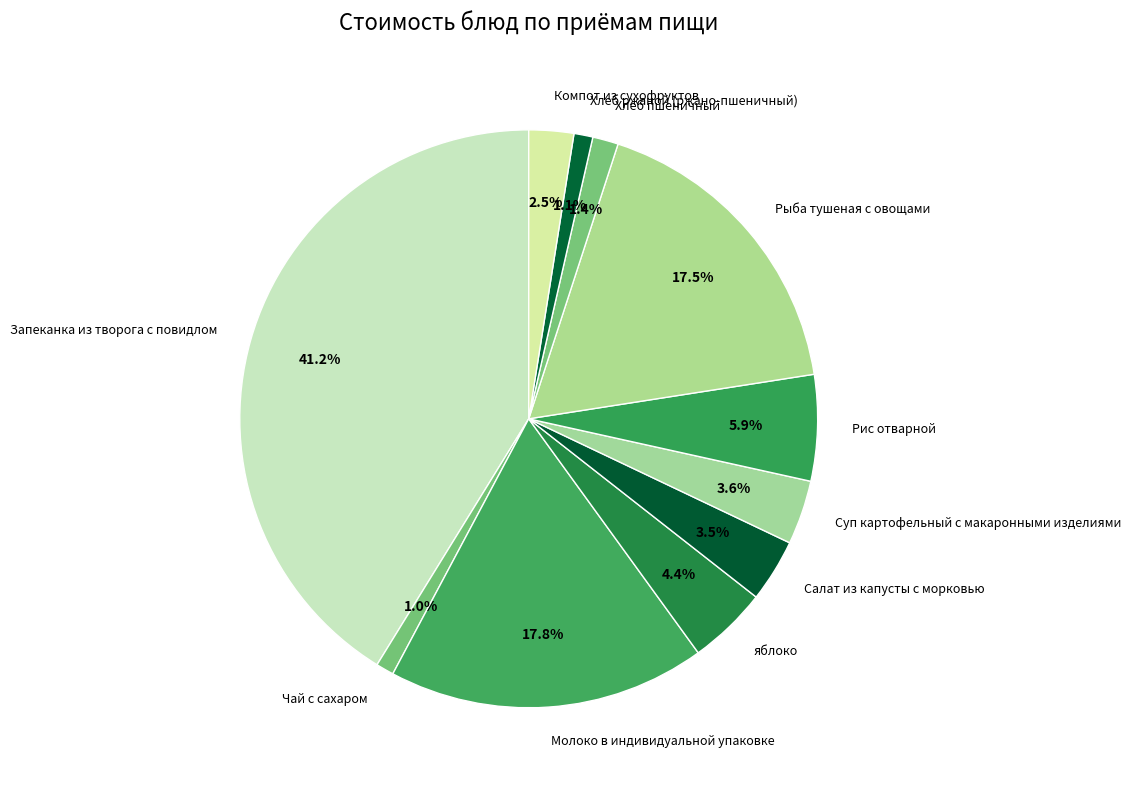

To the nearest percent, what is the average slice percentage?

9%